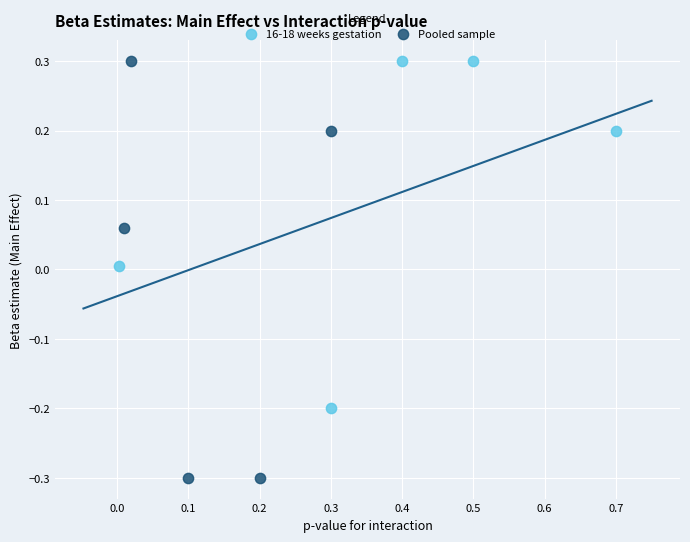

Which series has the widest spread of Y values?

Pooled sample